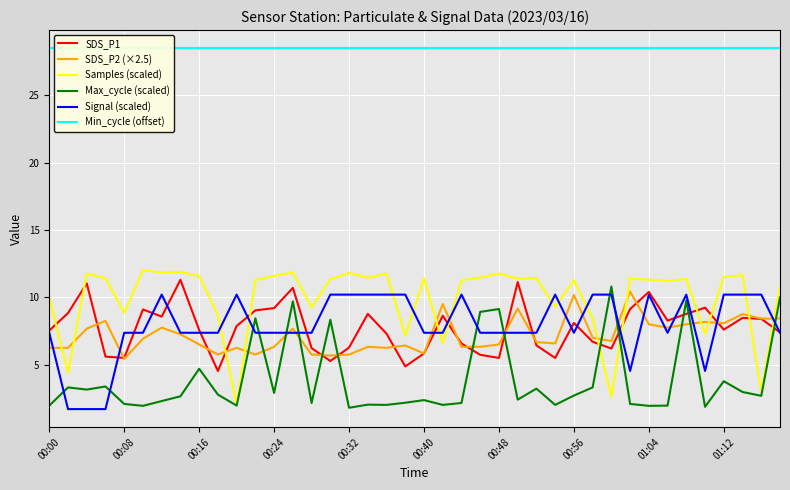

At which label does Min_cycle (offset) reach its peak?

00:00